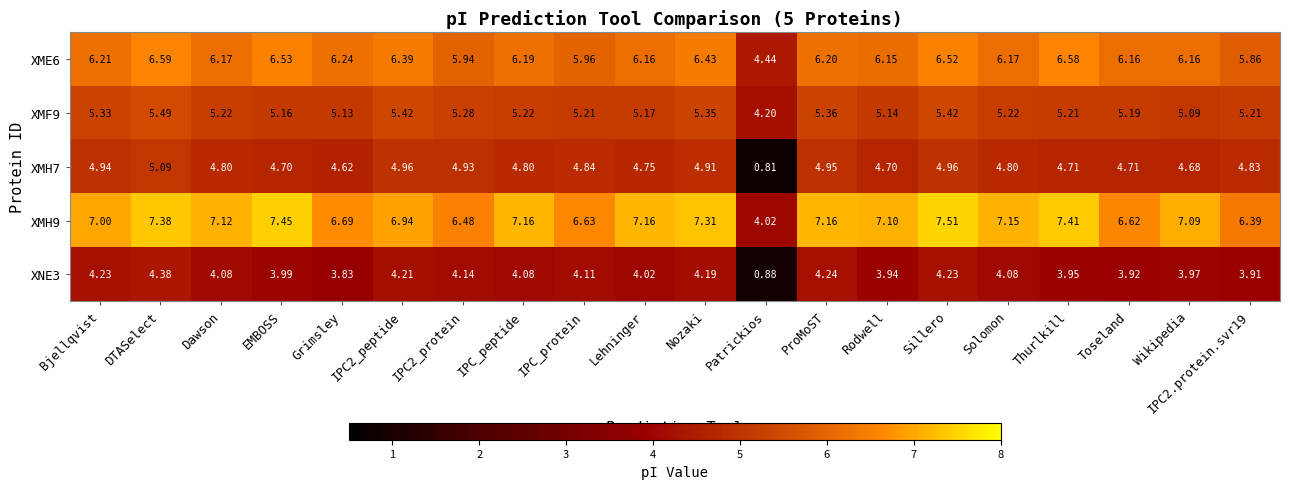

Which category has the highest value across all series?

Sillero